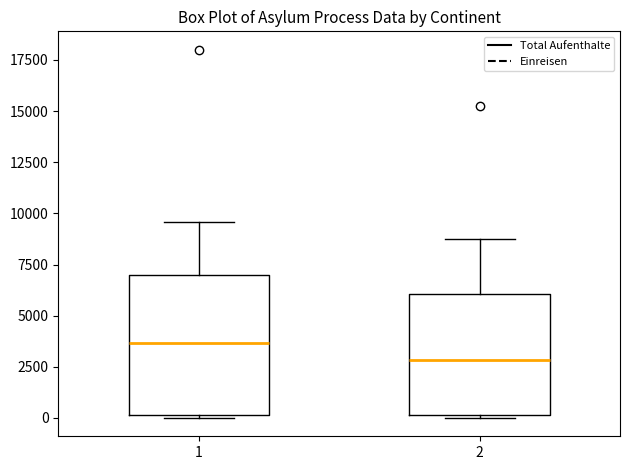

Where does the median line of the box at x = 1 sit on the y-axis? The values are not printed on the chart, so give them approximately, as read against the axis.

3500